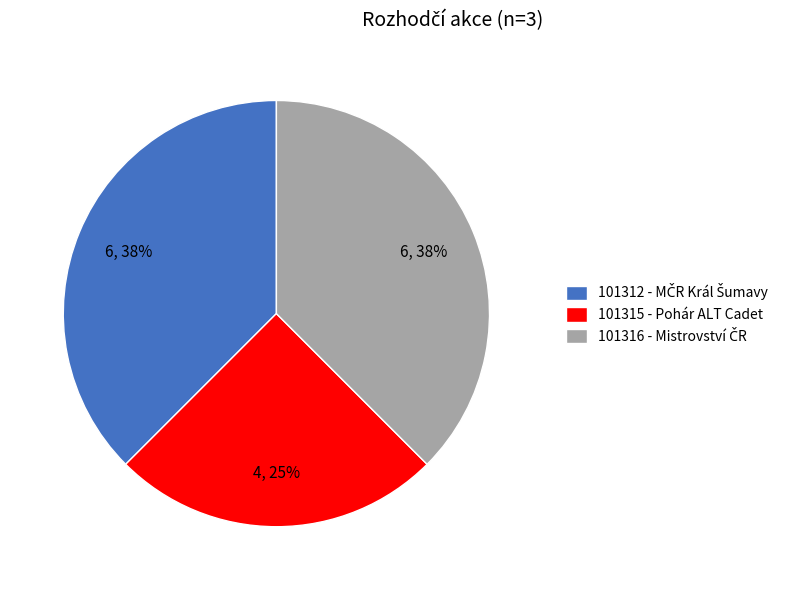

Does any single category account for the majority?

No